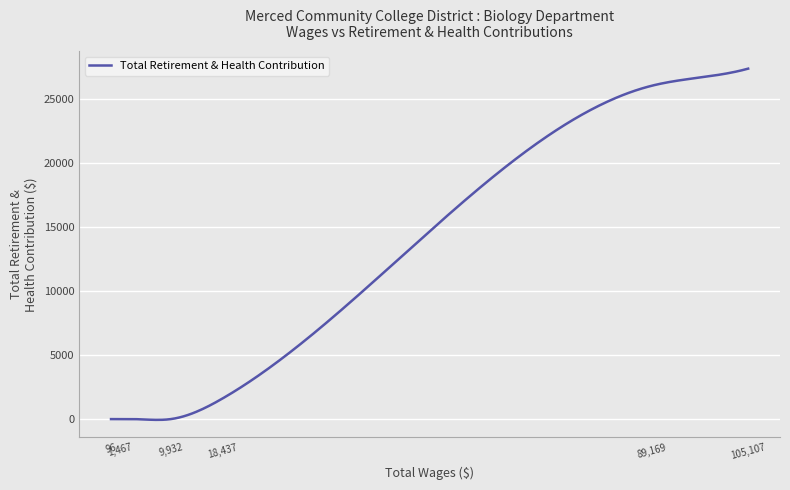

What is the difference between the maximum and minimum values?

27393.2